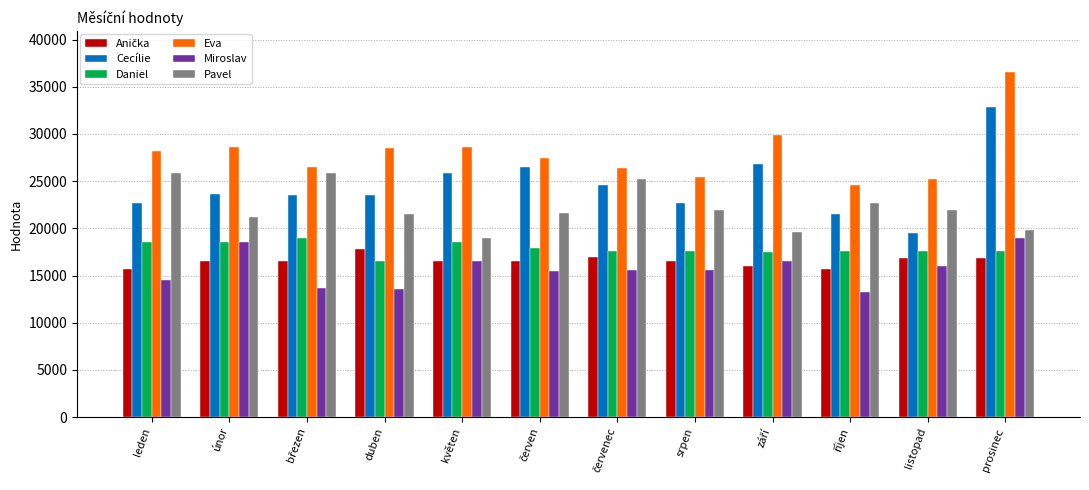

What is the highest value of the Eva series?

36525